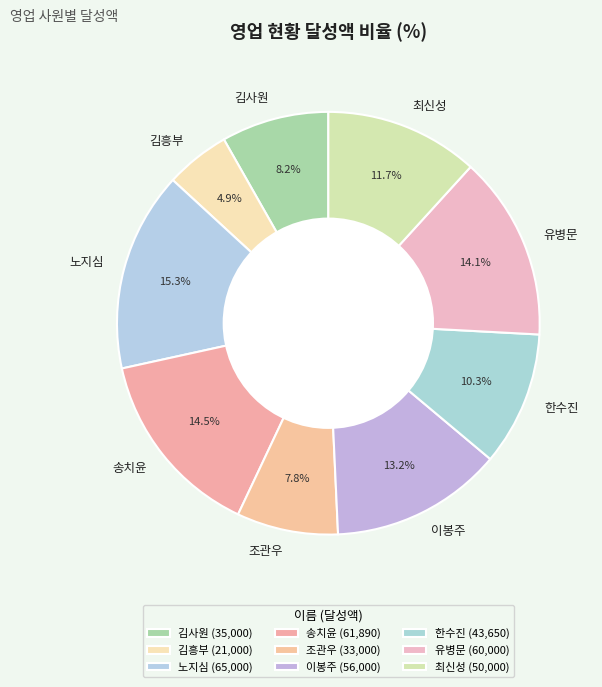

Between 이봉주 and 한수진, which is larger?

이봉주